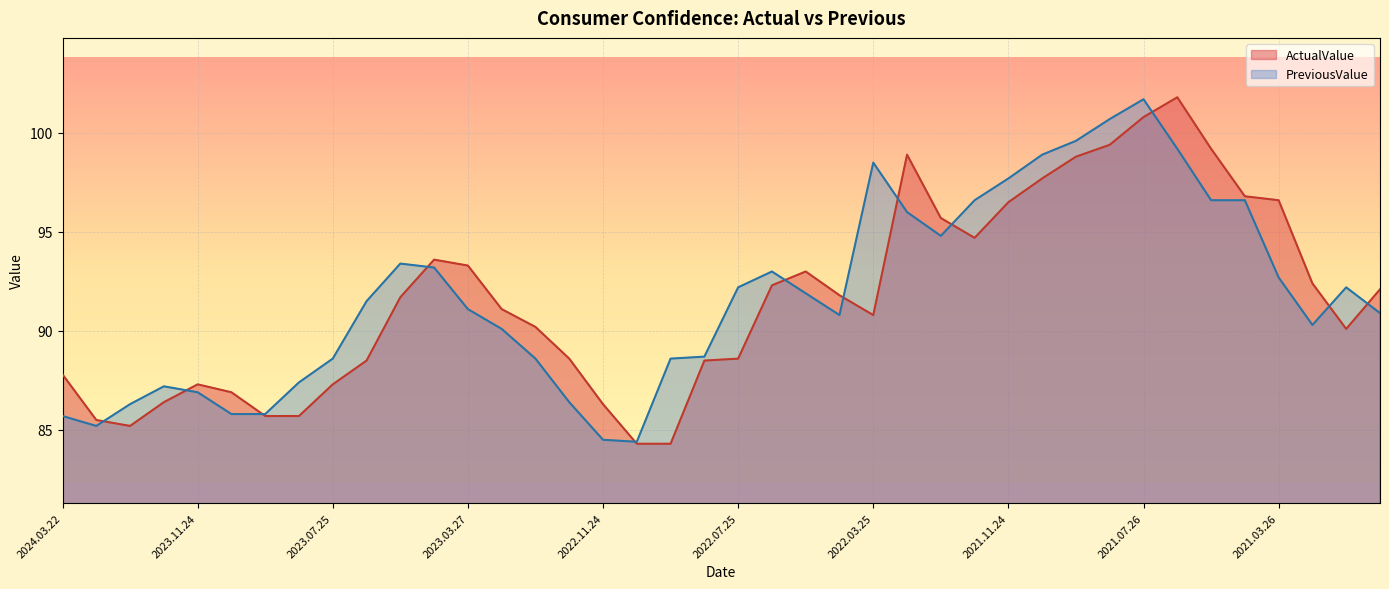

What is the smallest value displayed?

84.3